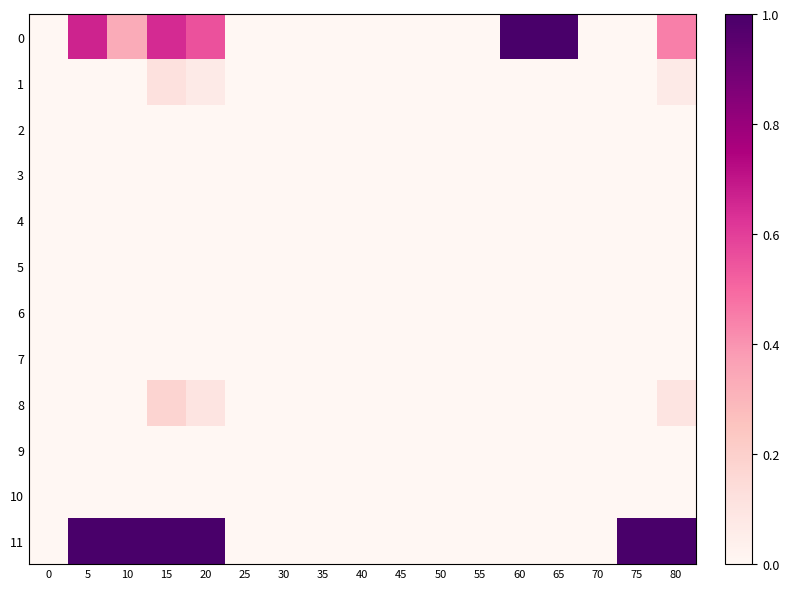

Rank the series by their maximum value, from highest to lowest.

0, 11, 8, 1, 2, 3, 4, 5, 6, 7, 9, 10